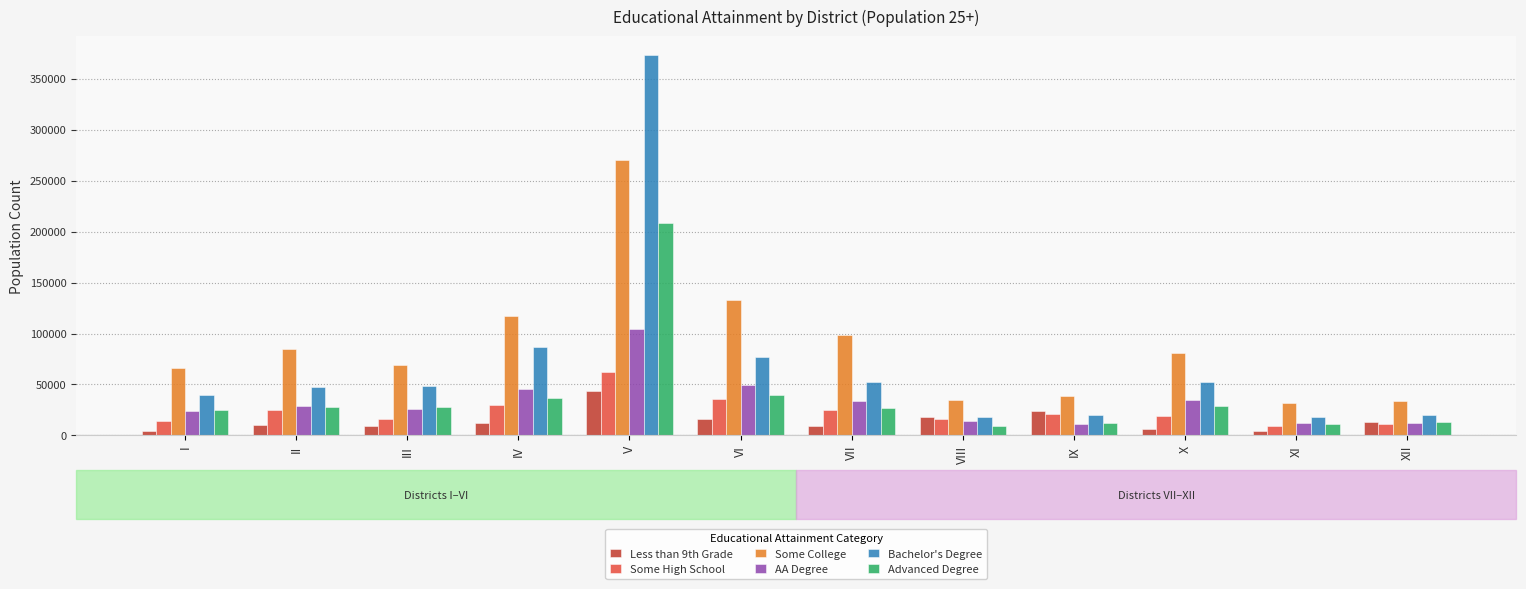

Reading left to right, what are all the values shown in this chart?

Less than 9th Grade: I=4667	II=9789	III=9298	IV=12216	V=43683	VI=15718	VII=9754	VIII=17743	IX=23884	X=6271	XI=4784	XII=13670
Some High School: I=13824	II=25435	III=16470	IV=29975	V=62165	VI=35518	VII=25285	VIII=15685	IX=20598	X=19206	XI=9420	XII=11249
Some College: I=65870	II=84342	III=68631	IV=117160	V=270465	VI=133025	VII=98496	VIII=34651	IX=39081	X=80862	XI=31444	XII=33645
AA Degree: I=24000	II=29097	III=25824	IV=45960	V=104660	VI=49214	VII=34242	VIII=14061	IX=11678	X=35148	XI=12074	XII=12624
Bachelor's Degree: I=39843	II=47478	III=48659	IV=87243	V=372843	VI=76704	VII=52228	VIII=18272	IX=19927	X=52134	XI=18188	XII=20153
Advanced Degree: I=24755	II=28042	III=27501	IV=36827	V=208097	VI=39236	VII=26793	VIII=9470	IX=12028	X=29374	XI=11652	XII=13092